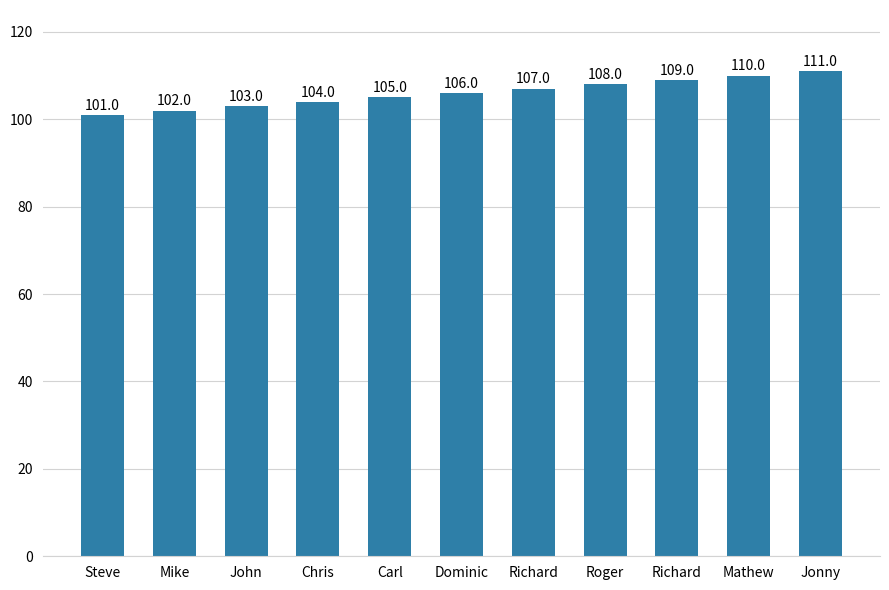

What is the difference between the second highest and second lowest values?

8